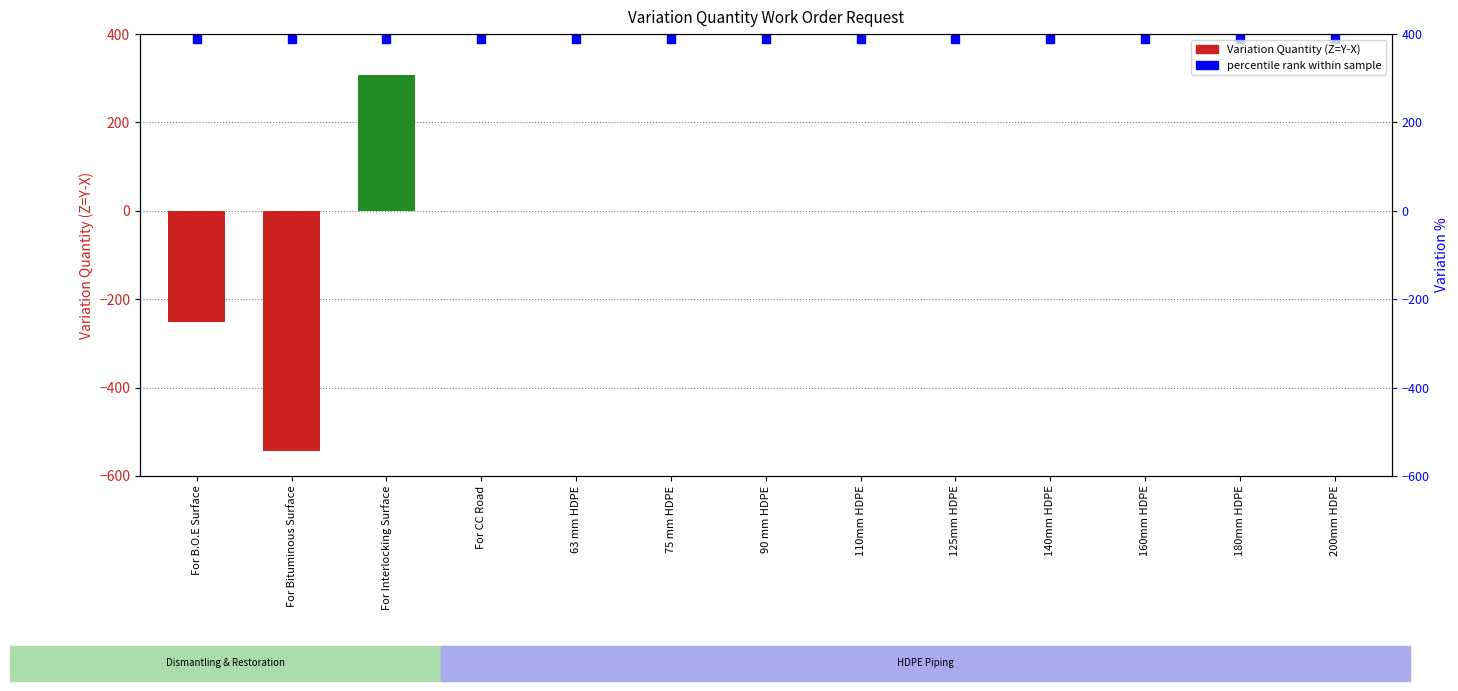

At which category is the sum across all series the highest?

For Interlocking Surface